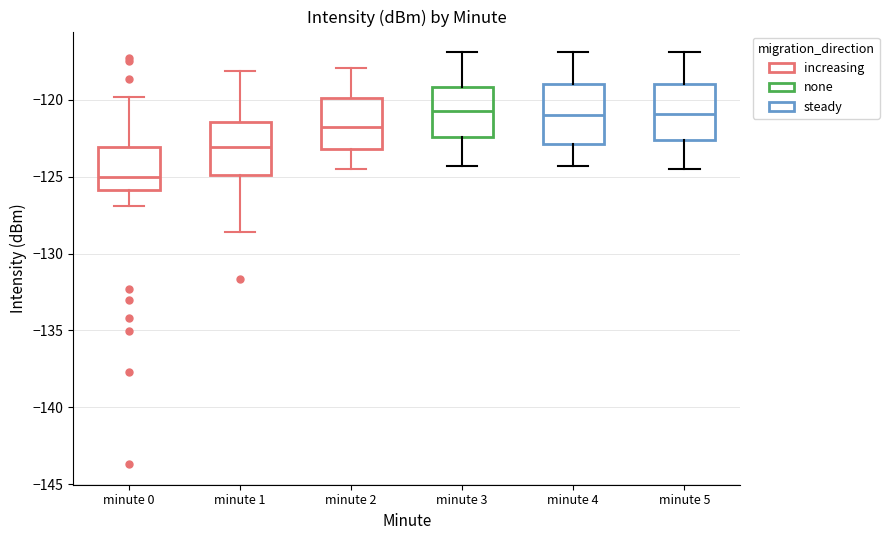

Reading left to right, read every box against the y-axis: the position of its median line, the range the box covers, and the ends of its whiskers. The values are not printed on the chart, so give them approximately, as read against the axis.

minute 0: median -125.0, box -126.0 to -123.0, whiskers -127.0 to -120.0
minute 1: median -123.0, box -125.0 to -121.5, whiskers -128.5 to -118.0
minute 2: median -121.5, box -123.0 to -120.0, whiskers -124.5 to -118.0
minute 3: median -120.5, box -122.5 to -119.0, whiskers -124.5 to -117.0
minute 4: median -121.0, box -123.0 to -119.0, whiskers -124.5 to -117.0
minute 5: median -121.0, box -122.5 to -119.0, whiskers -124.5 to -117.0